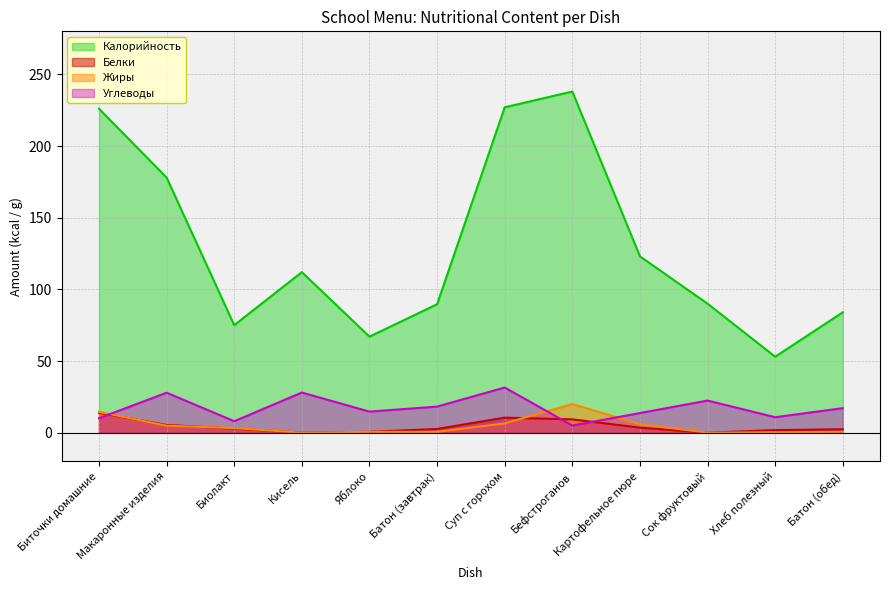

Between Биточки домашние and Батон (завтрак), which series saw the biggest shift?

Калорийность